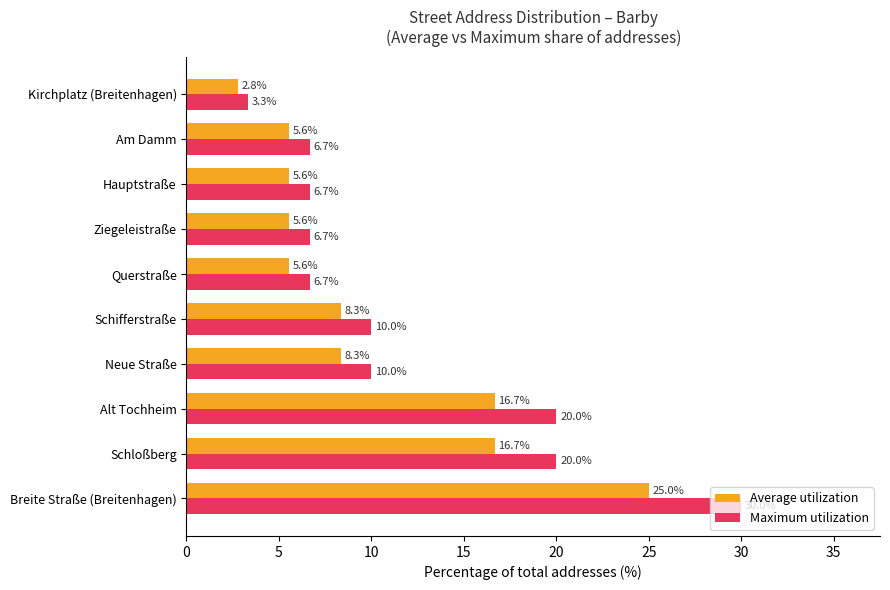

What is the sum of all Maximum utilization values?

120.0